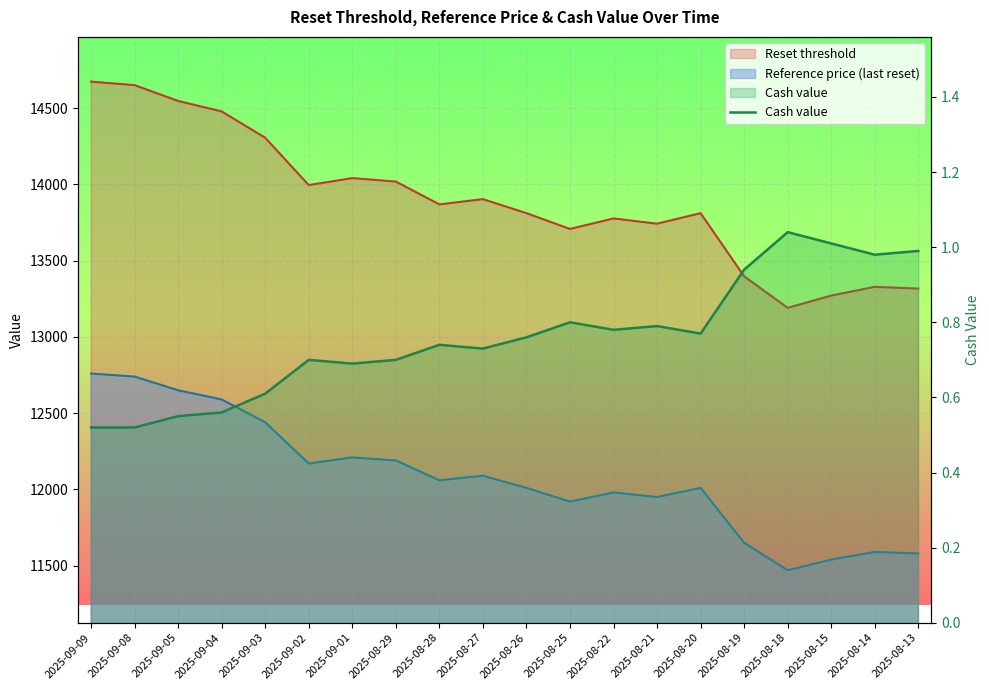

How many points are higher than both their immediate neighbors (excluding endpoints)?

5